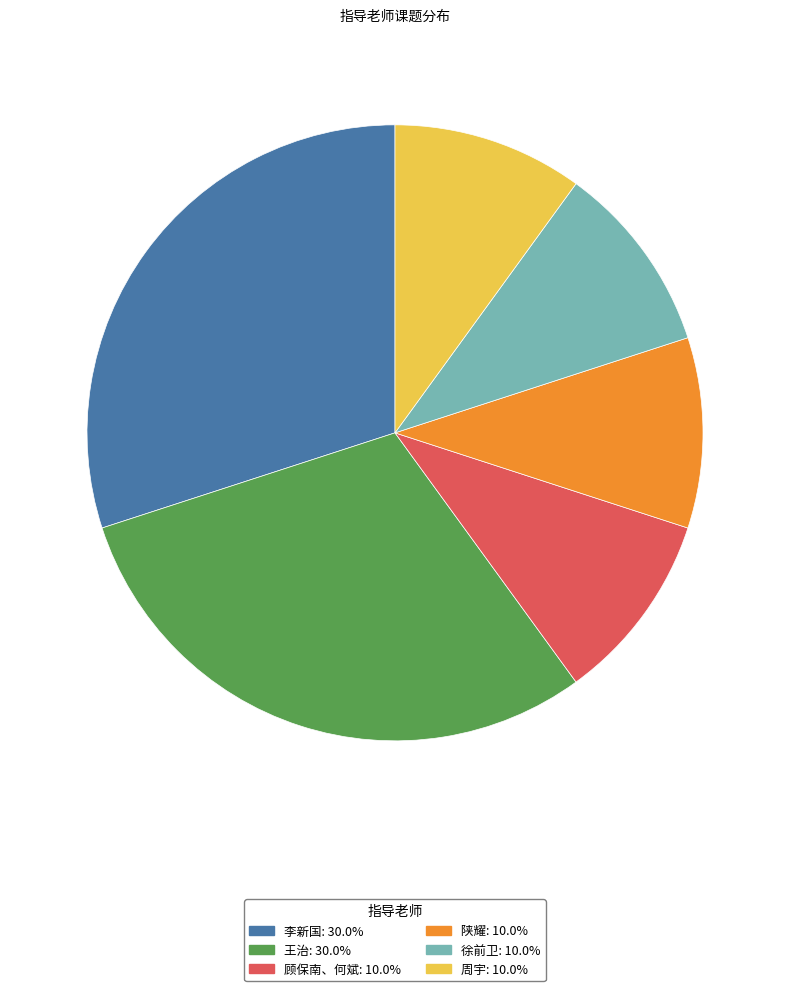

Does any single category account for the majority?

No